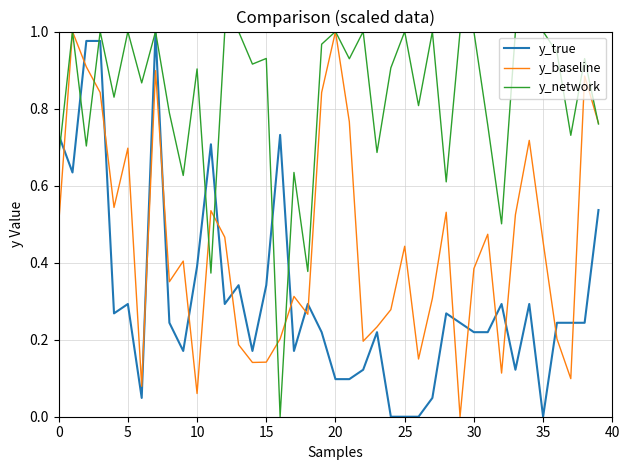

List the series in order of their overall mean, lowest first.

y_true, y_baseline, y_network